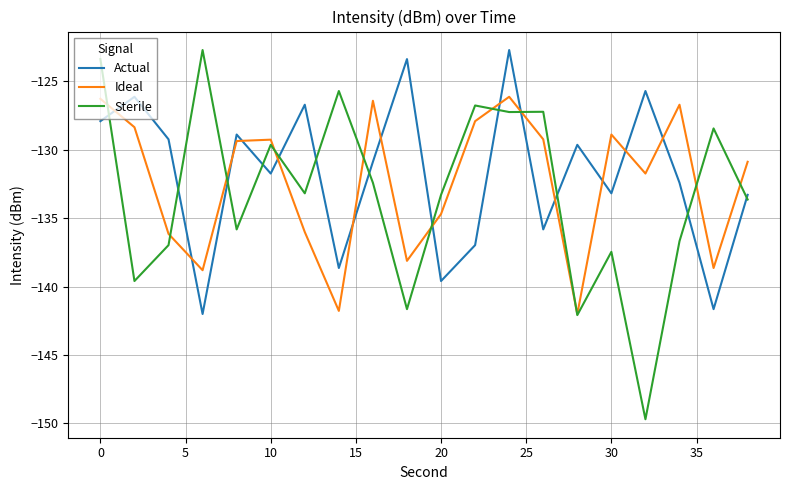

What is the maximum value for Ideal?

-126.1